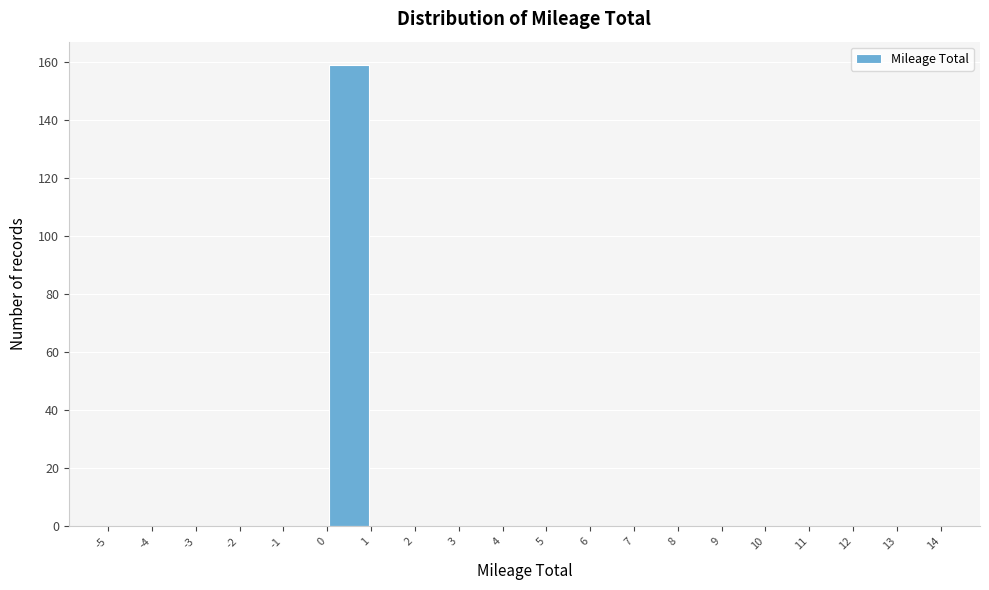

Reading left to right, transcribe this chart: for each bar, give the range it covers on the x-axis and its height. The values are not printed on the chart, so give them approximately, as read against the axis.

-5 to -4: 0
-4 to -3: 0
-3 to -2: 0
-2 to -1: 0
-1 to 0: 0
0 to 1: 160
1 to 2: 0
2 to 3: 0
3 to 4: 0
4 to 5: 0
5 to 6: 0
6 to 7: 0
7 to 8: 0
8 to 9: 0
9 to 10: 0
10 to 11: 0
11 to 12: 0
12 to 13: 0
13 to 14: 0